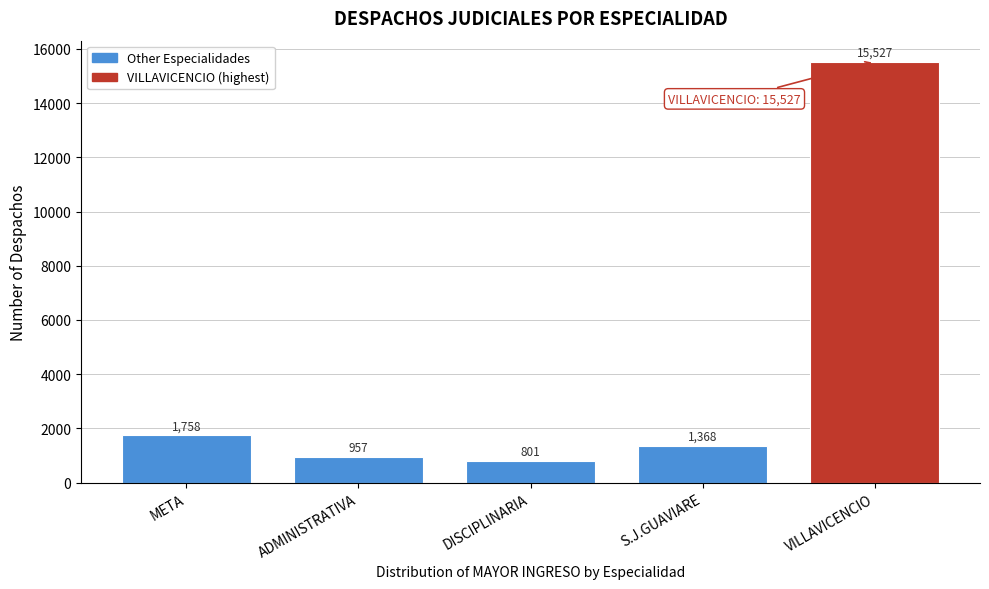

Reading left to right, what are all the values shown in this chart?

META=1758	ADMINISTRATIVA=957	DISCIPLINARIA=801	S.J.GUAVIARE=1368	VILLAVICENCIO=15527